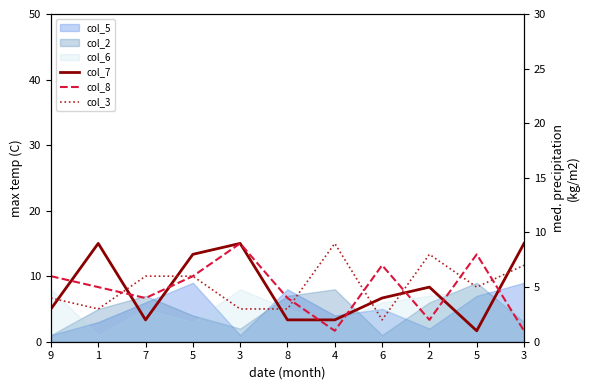

Is the value of col_8 at 5 greater than the value of col_3 at 5?

No